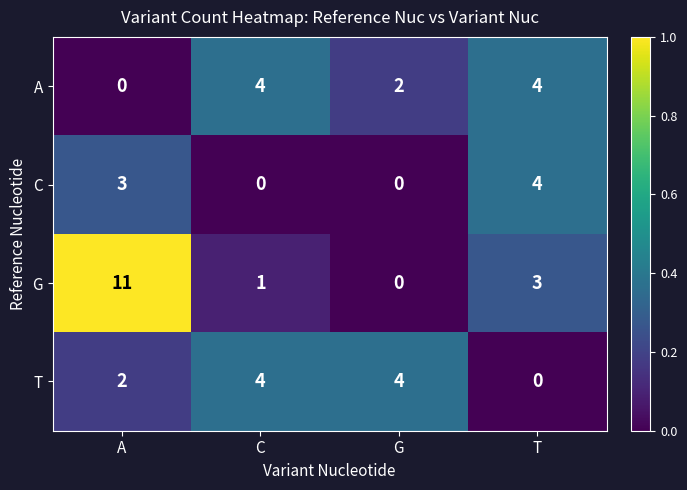

What is the total value across all series at G?

6